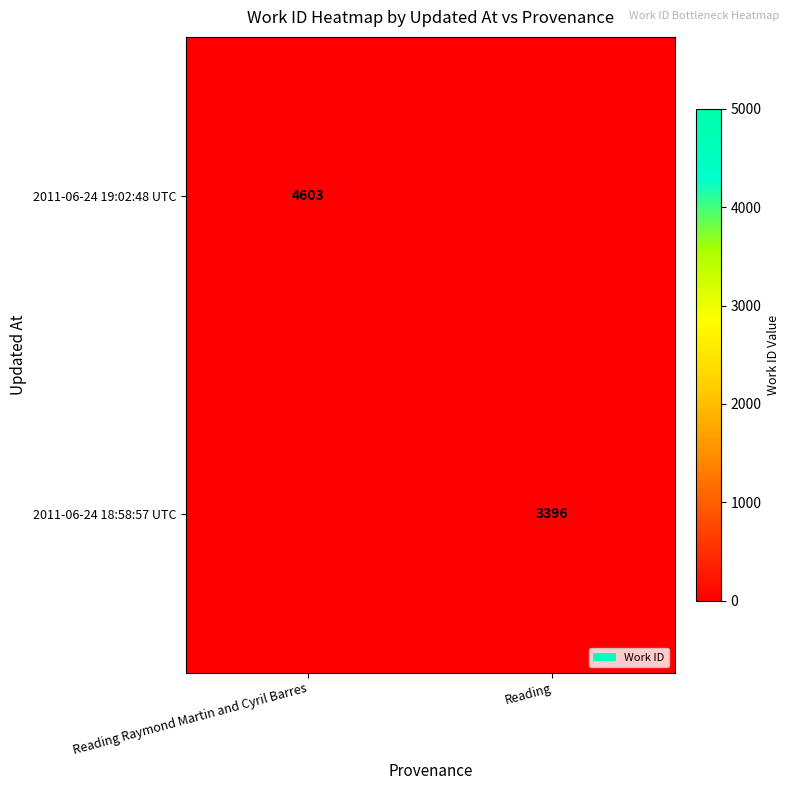

The value of 2011-06-24 18:58:57 UTC at Reading is 5569. True or false?

False